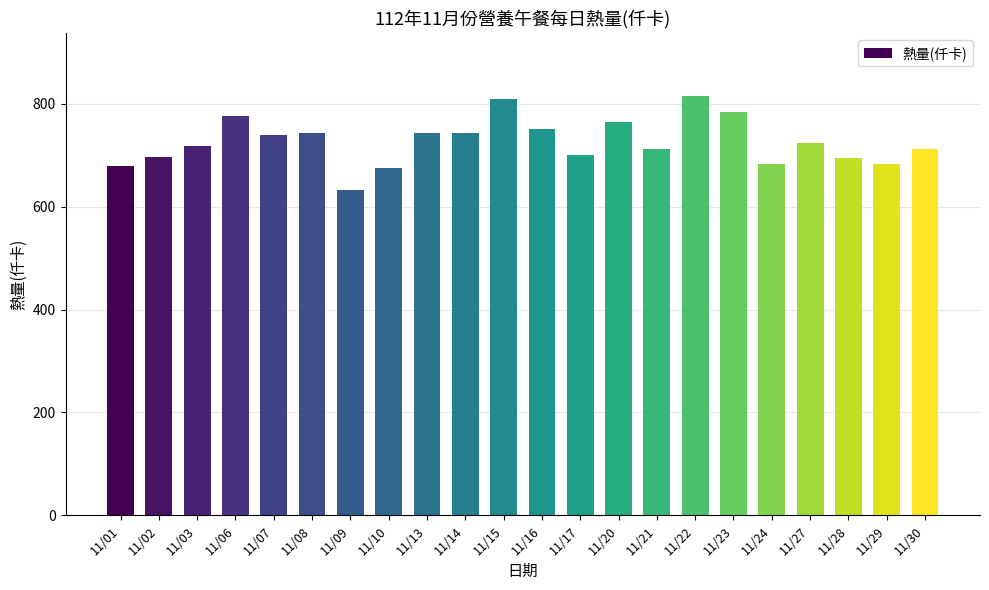

The chart shows a value of 695.6 at 11/28. True or false?

True